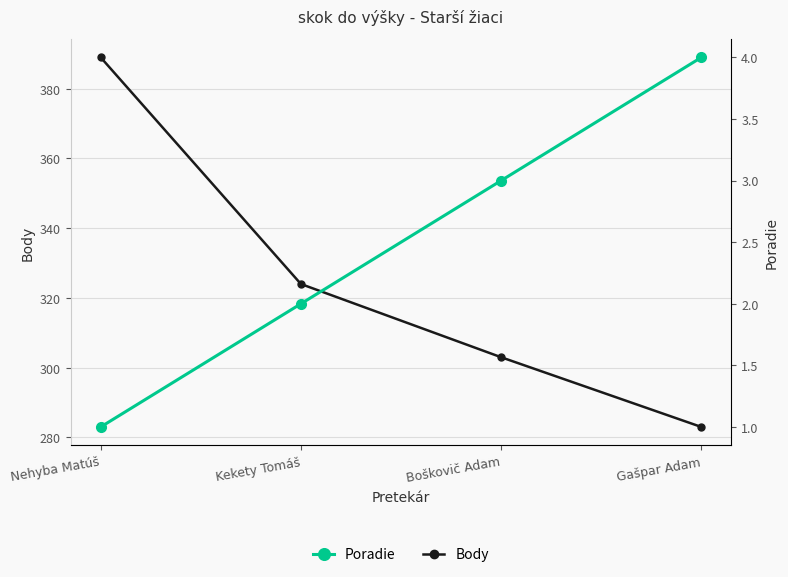

At which category is the sum across all series the highest?

Nehyba Matúš